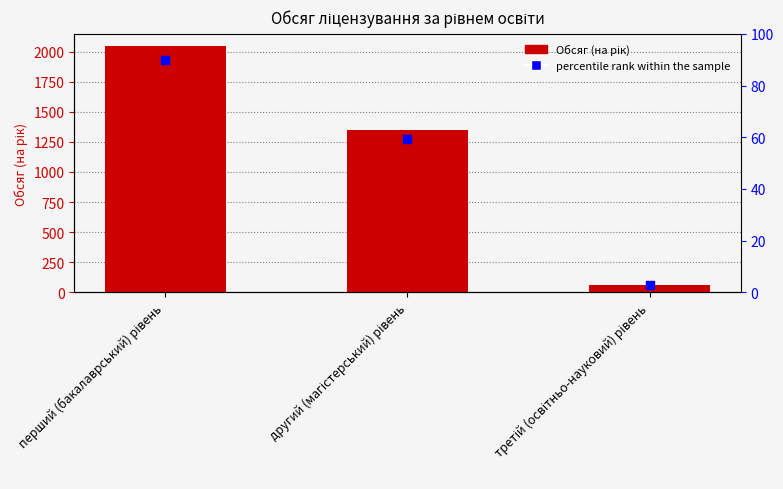

At which category is the sum across all series the highest?

перший (бакалаврський) рівень